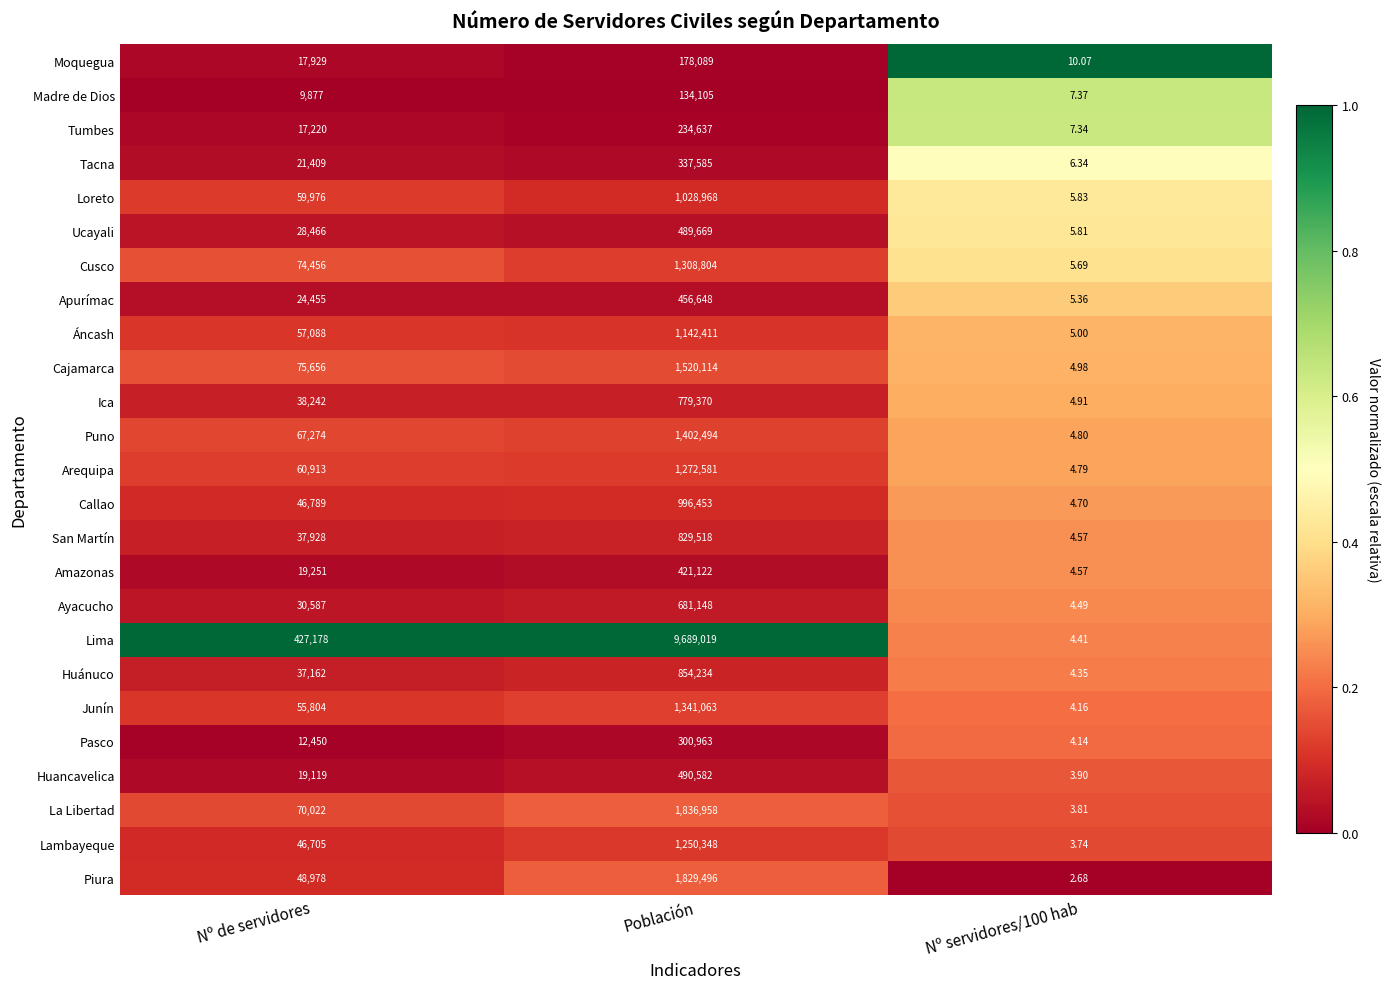

At which category does the chart reach its peak across all series?

Población